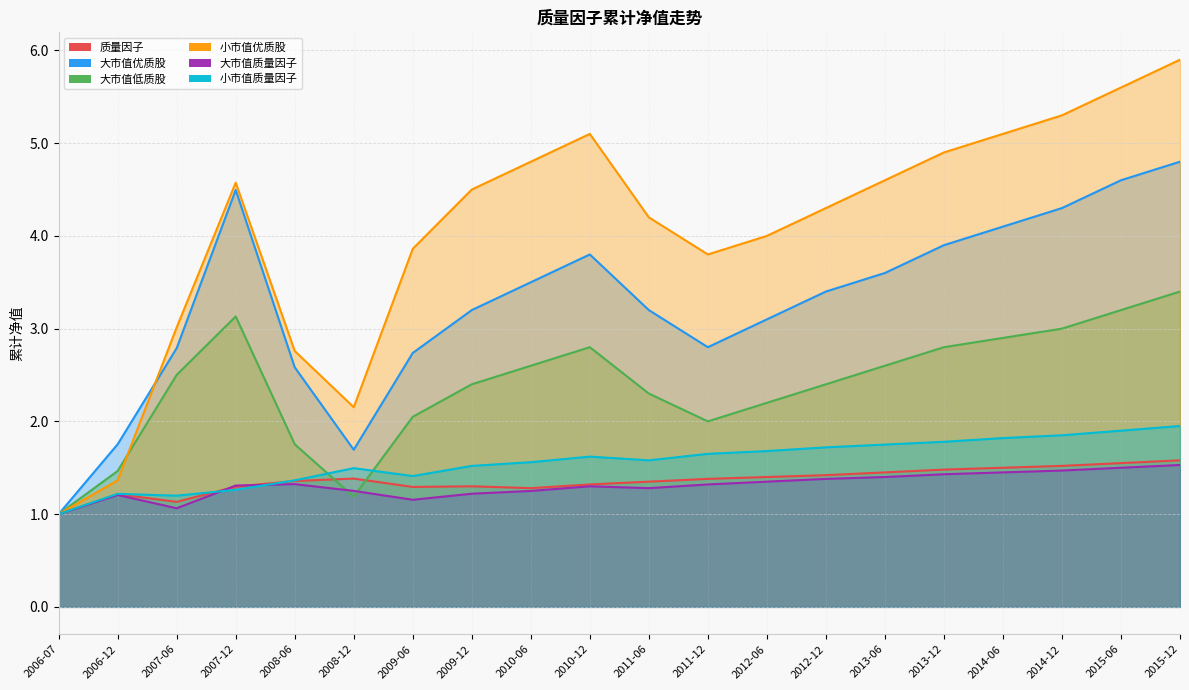

What are all the series names shown in the legend?

质量因子, 大市值优质股, 大市值低质股, 小市值优质股, 大市值质量因子, 小市值质量因子